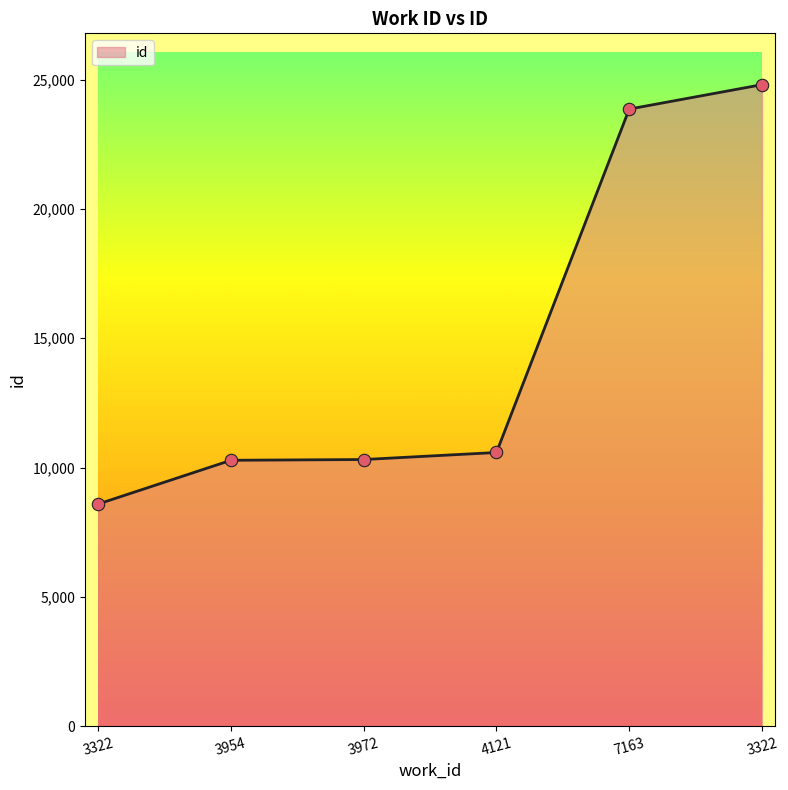

Approximately how many times larger is the value at 3322 compared to 3954?

0.8